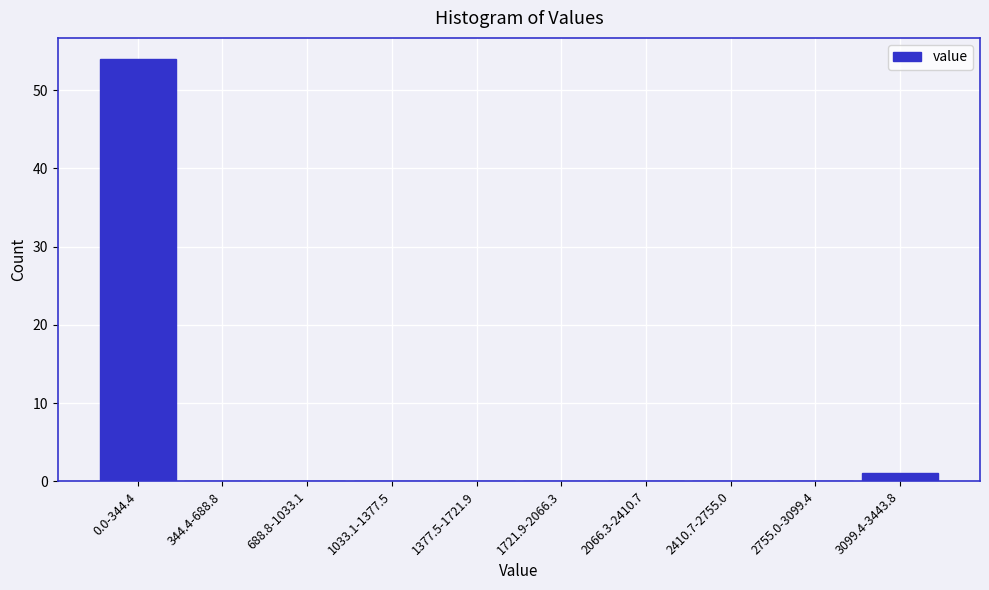

Reading right to left, list all the values displayed in this chart.

3099.4-3443.8=1	2755.0-3099.4=0	2410.7-2755.0=0	2066.3-2410.7=0	1721.9-2066.3=0	1377.5-1721.9=0	1033.1-1377.5=0	688.8-1033.1=0	344.4-688.8=0	0.0-344.4=54